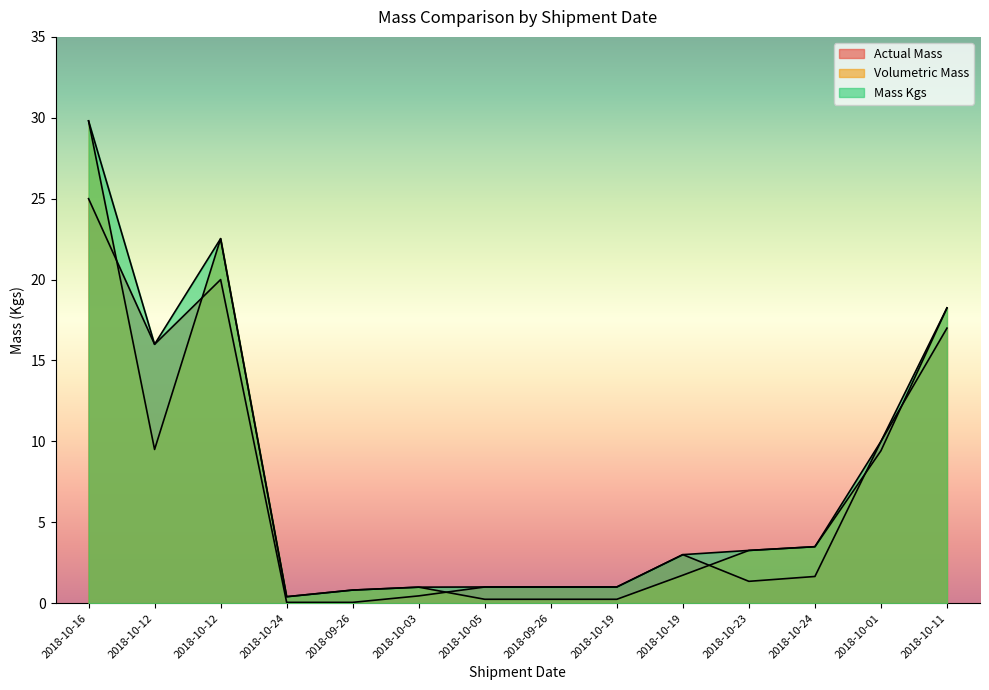

Where does the Actual Mass series first go above 1?

2018-10-16